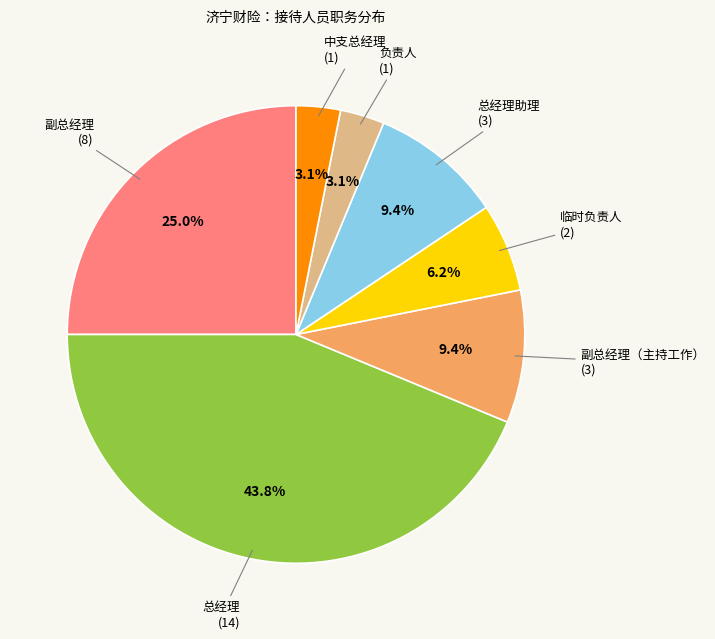

Is there any slice that represents more than half of the pie?

No